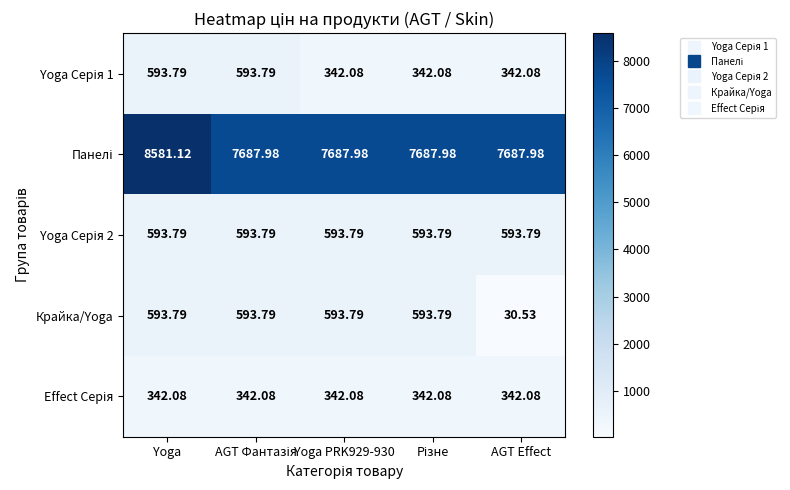

Which label corresponds to the largest value in the chart?

Yoga